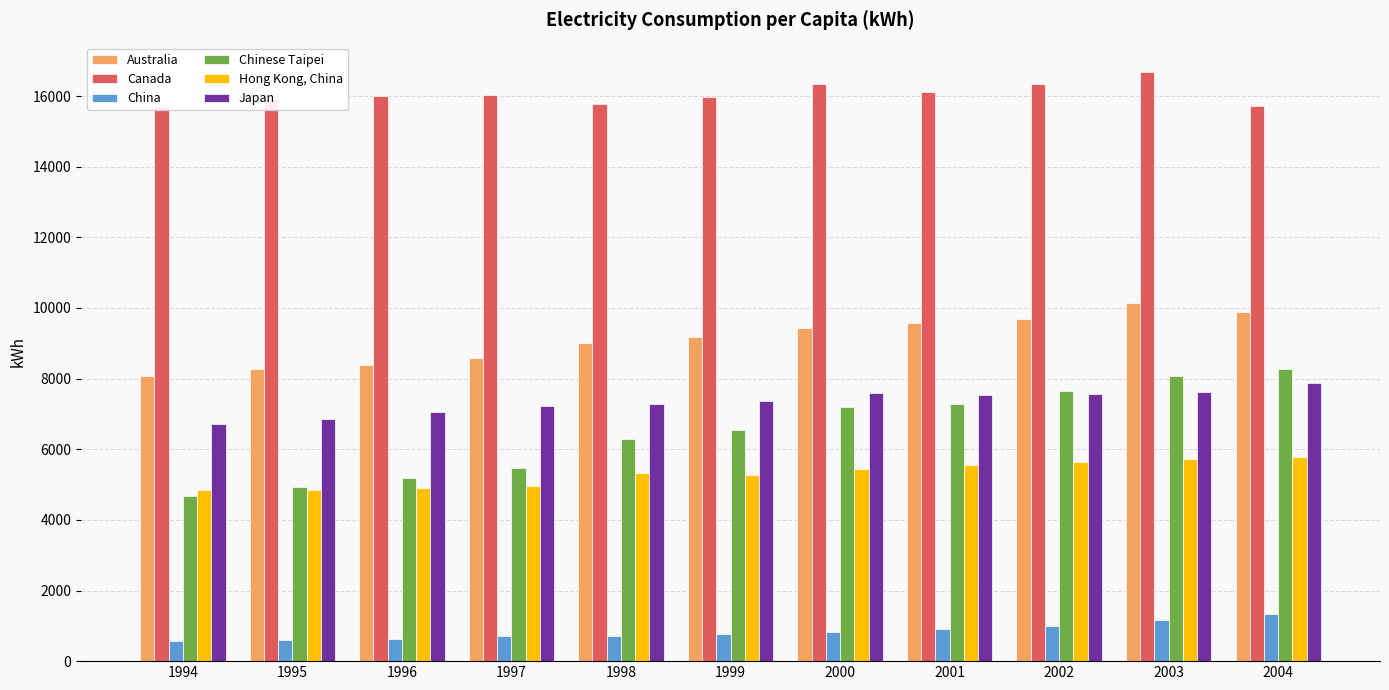

What is the difference between the second highest and minimum values in the Japan series?

903